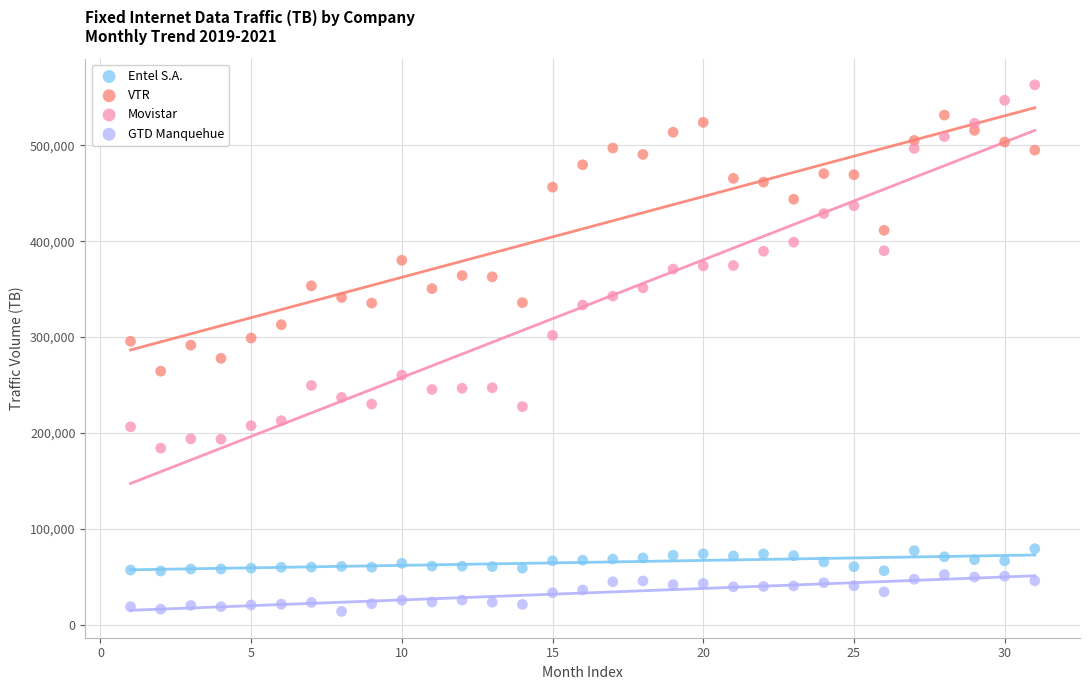

What are all the series names shown in the legend?

Entel S.A., VTR, Movistar, GTD Manquehue